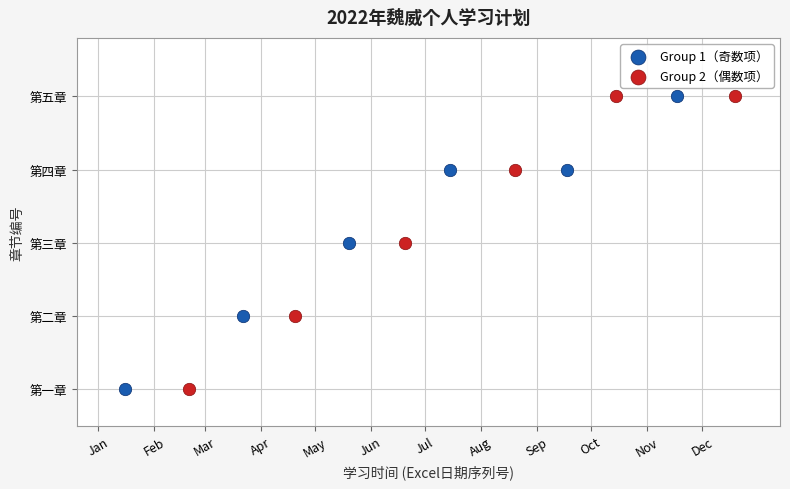

What are all the series names shown in the legend?

Group 1（奇数项）, Group 2（偶数项）